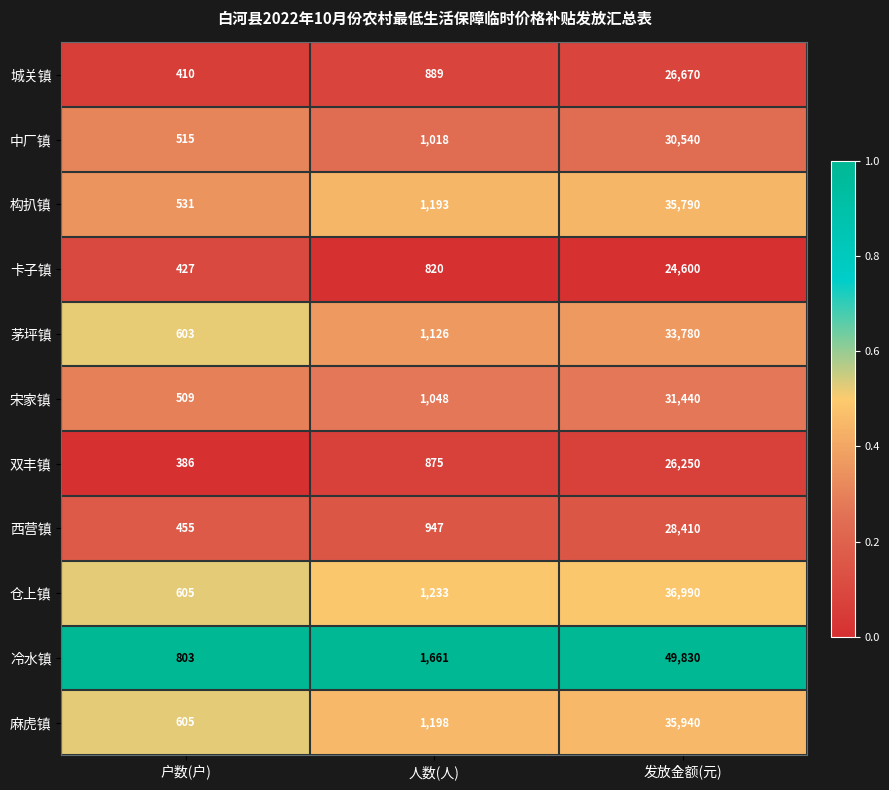

What is the maximum value shown in the chart?

49830